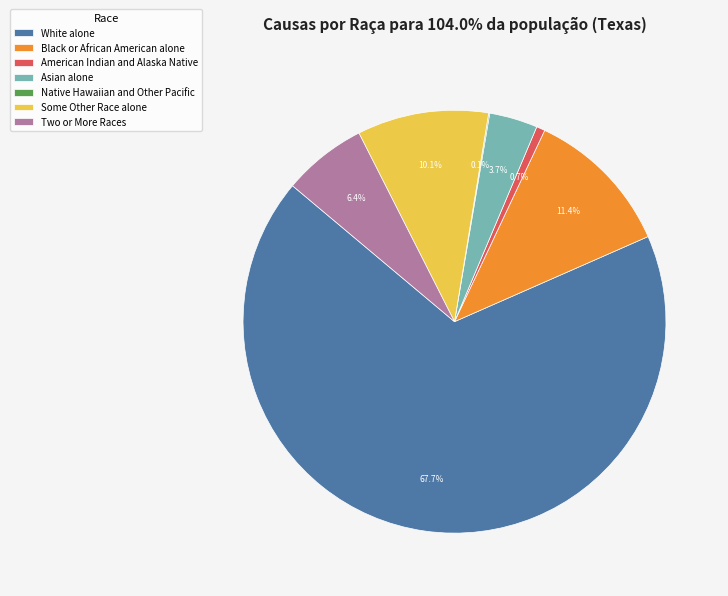

Is there a majority slice in this chart?

Yes